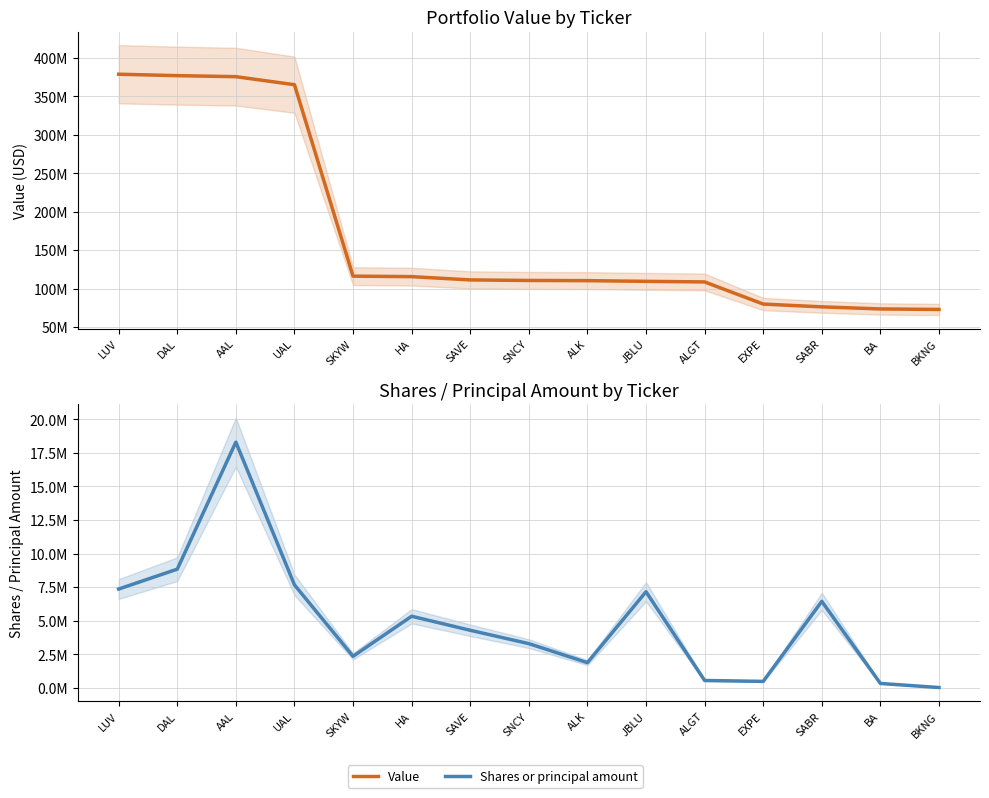

True or false: Shares or principal amount has more than 1 interior local peaks.

True